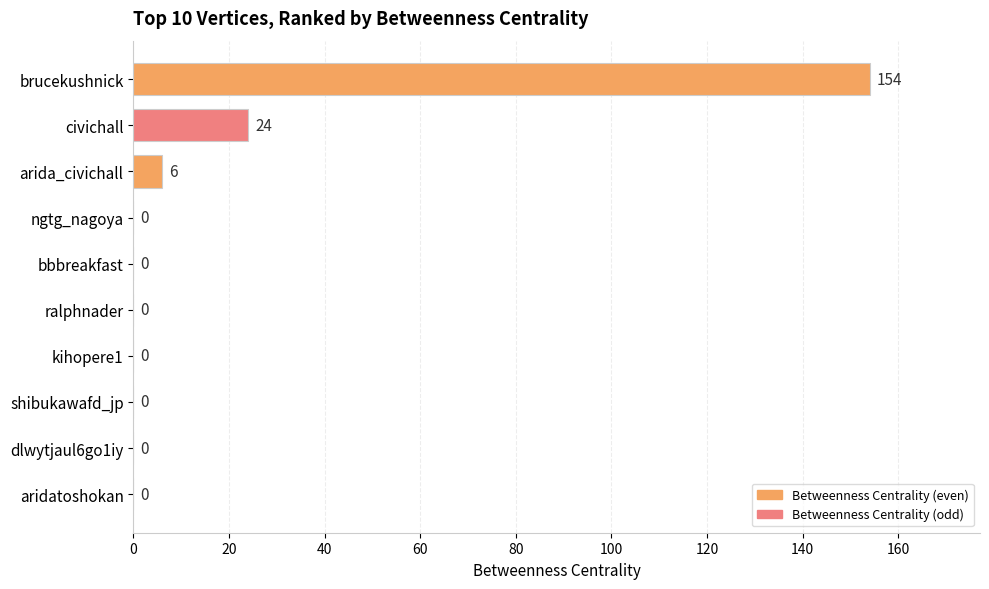

True or false: the data shows 6 at arida_civichall.

True